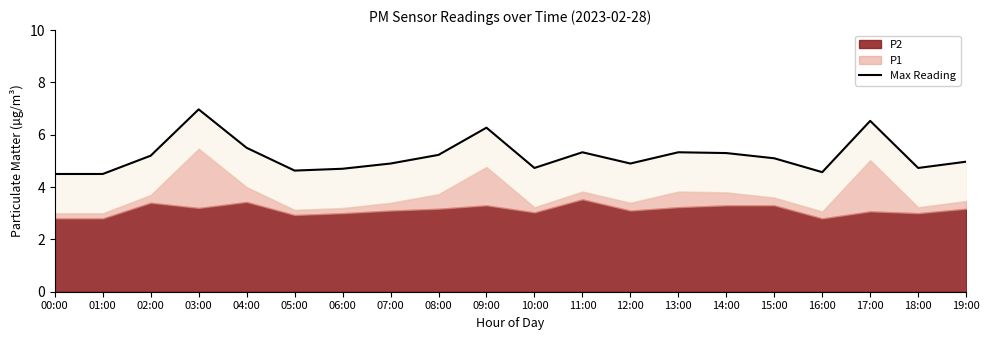

At which category does the data reach its first local valley?

05:00